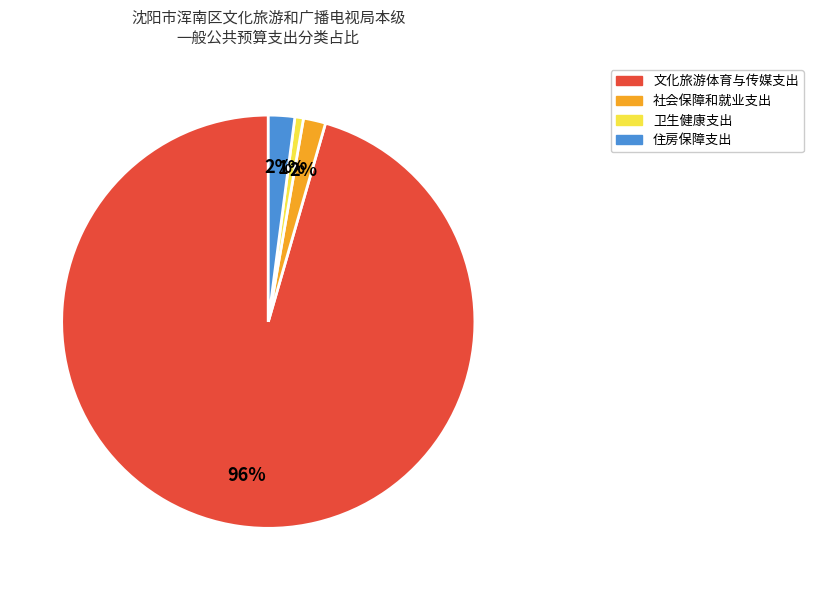

Does 文化旅游体育与传媒支出 represent more than half of the total?

Yes